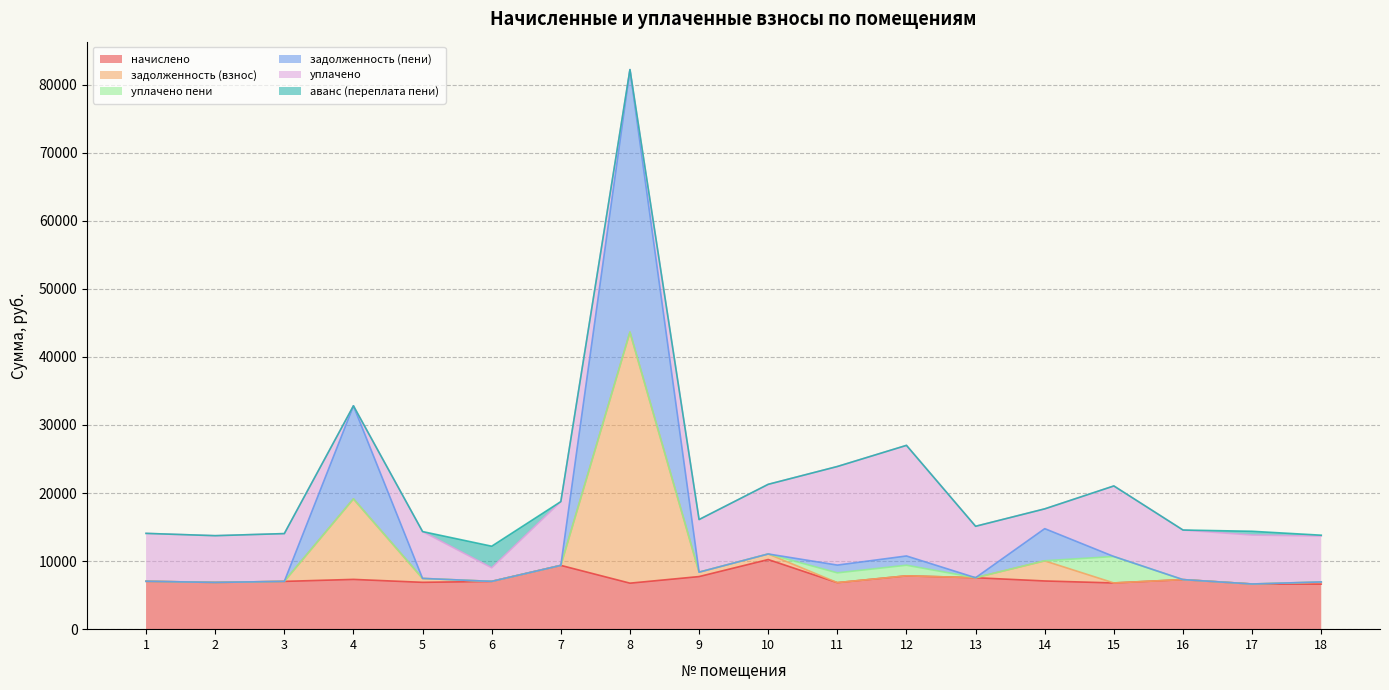

How many lines are shown in the chart?

6